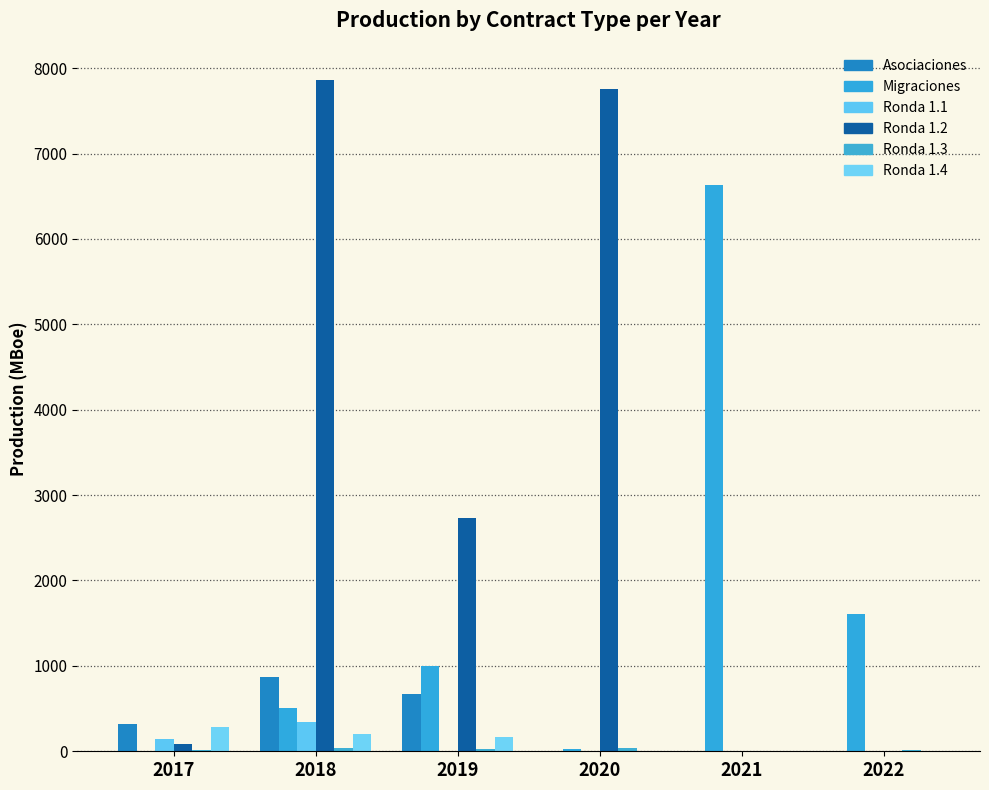

At which label does Ronda 1.2 first exceed 2727?

2018